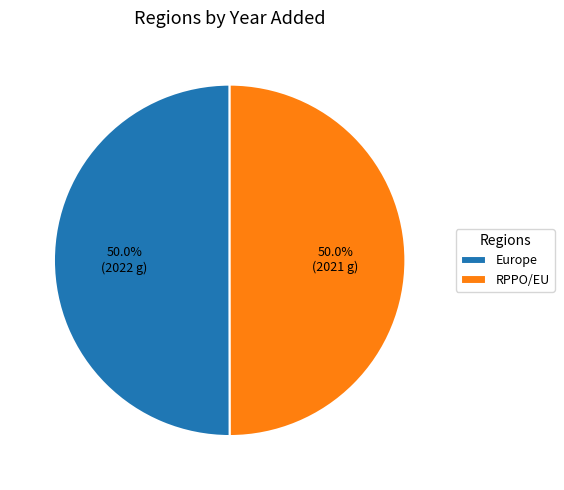

Is the sum of RPPO/EU and Europe greater than half?

Yes